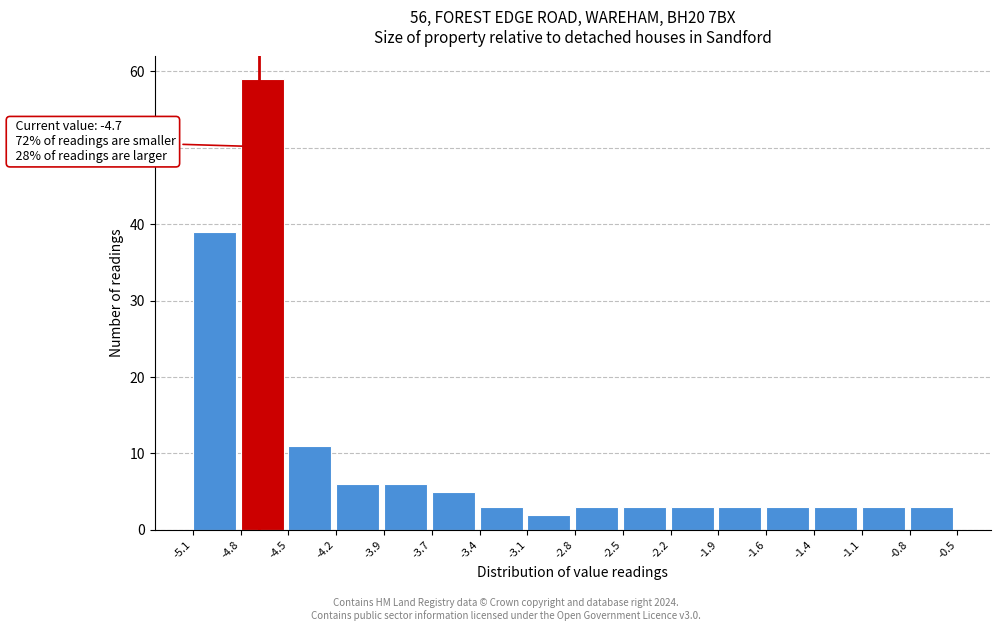

Over which range of the x-axis is the bar tallest?

-4.8 to -4.5